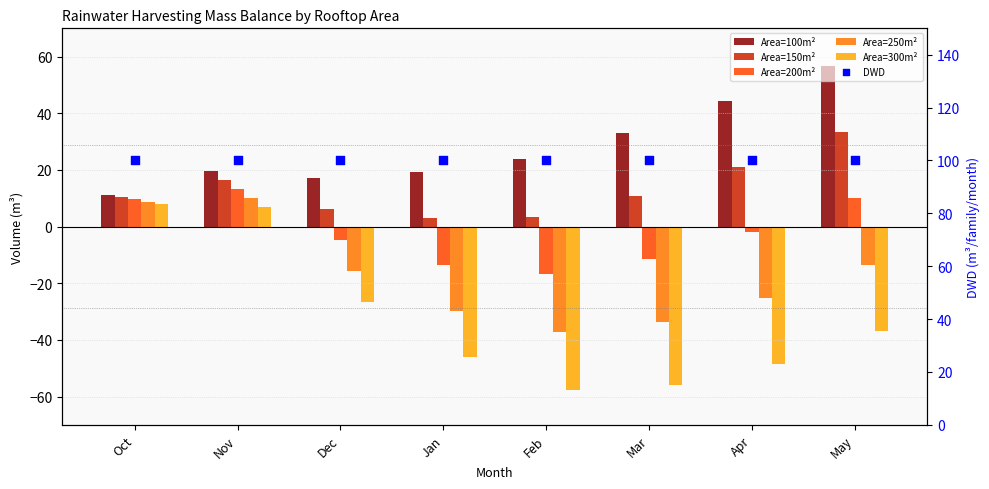

Which series has the largest total across all categories?

DWD